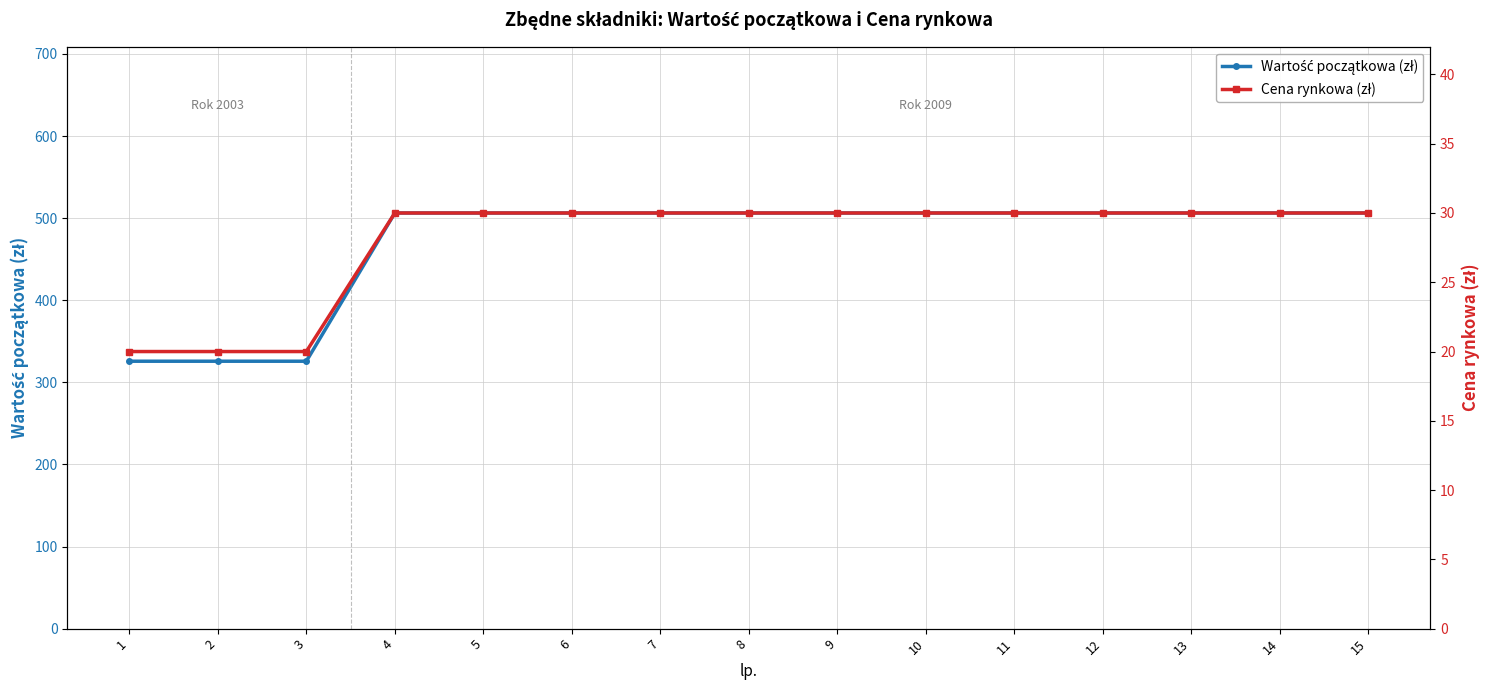

Reading right to left, what are all the values shown in this chart?

Wartość początkowa (zł): 506.3	506.3	506.3	506.3	506.3	506.3	506.3	506.3	506.3	506.3	506.3	506.3	325.7	325.7	325.7
Cena rynkowa (zł): 30.0	30.0	30.0	30.0	30.0	30.0	30.0	30.0	30.0	30.0	30.0	30.0	20.0	20.0	20.0